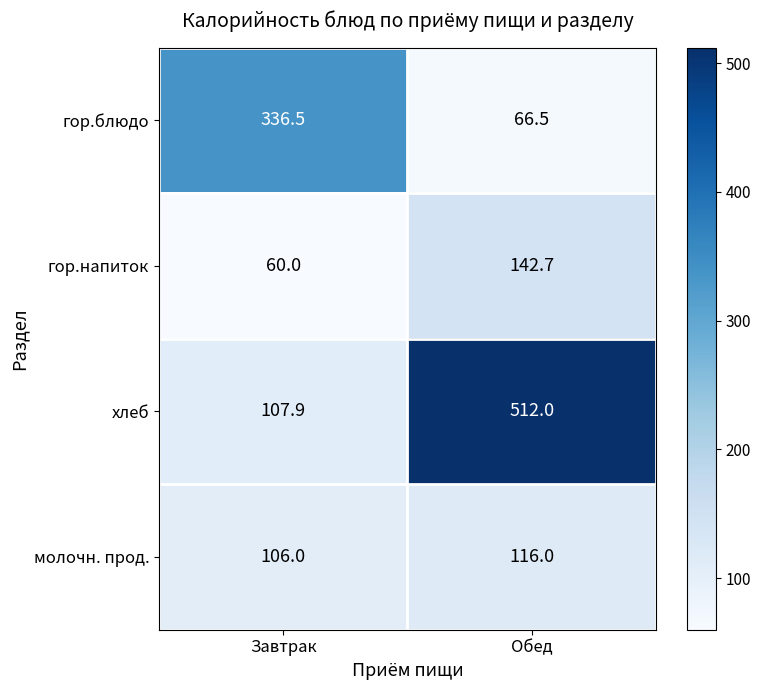

The value of молочн. прод. at Завтрак is 24.3. True or false?

False